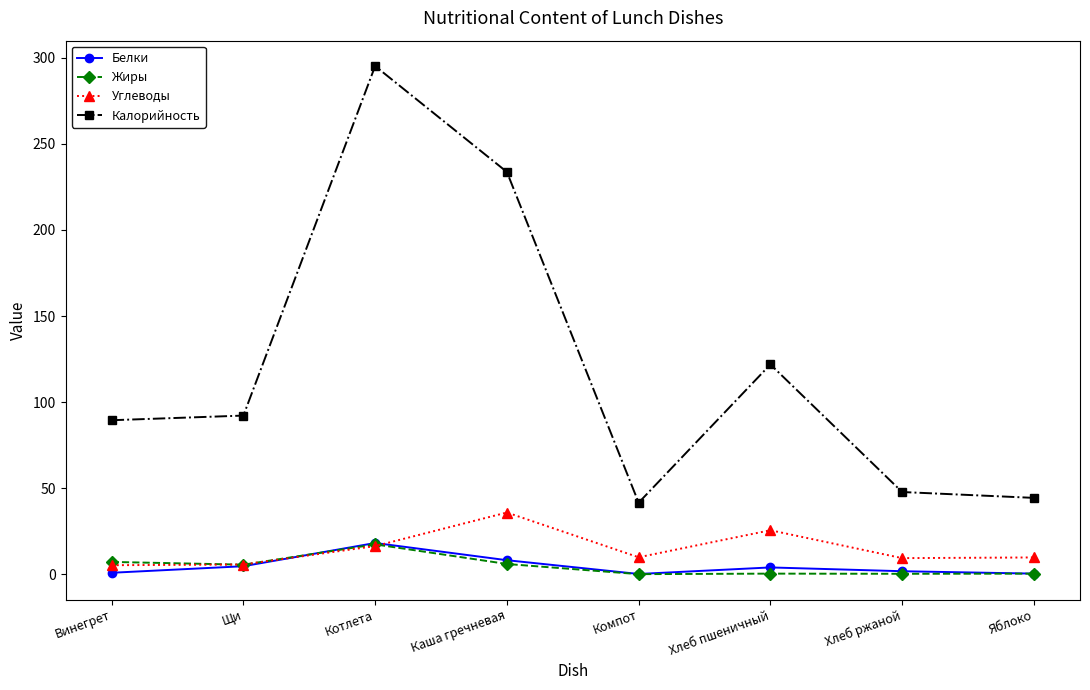

Is the value of Белки at Яблоко greater than the value of Калорийность at Котлета?

No